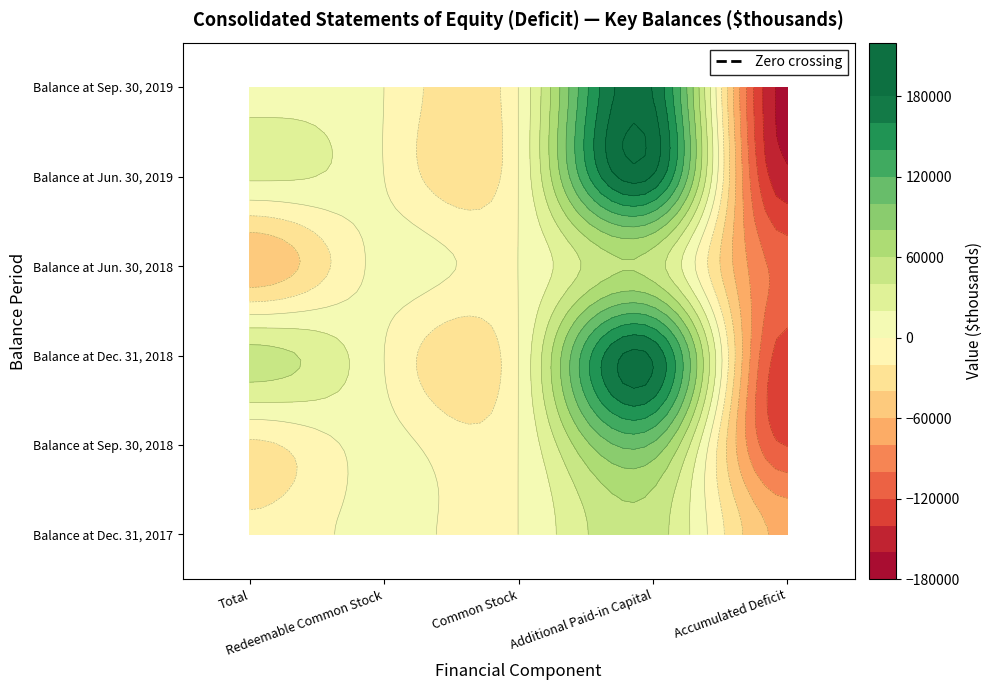

Is it true that Balance at Sep. 30, 2019 equals 179408 at Additional Paid-in Capital?

True